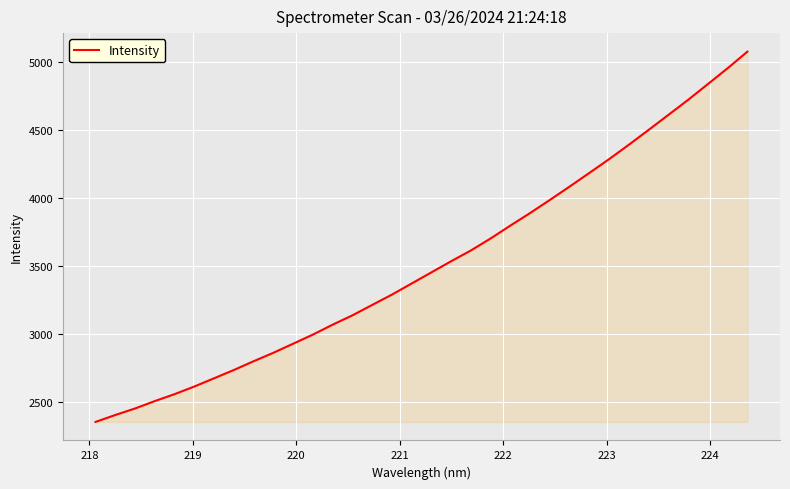

What is the greatest value displayed?

5076.8